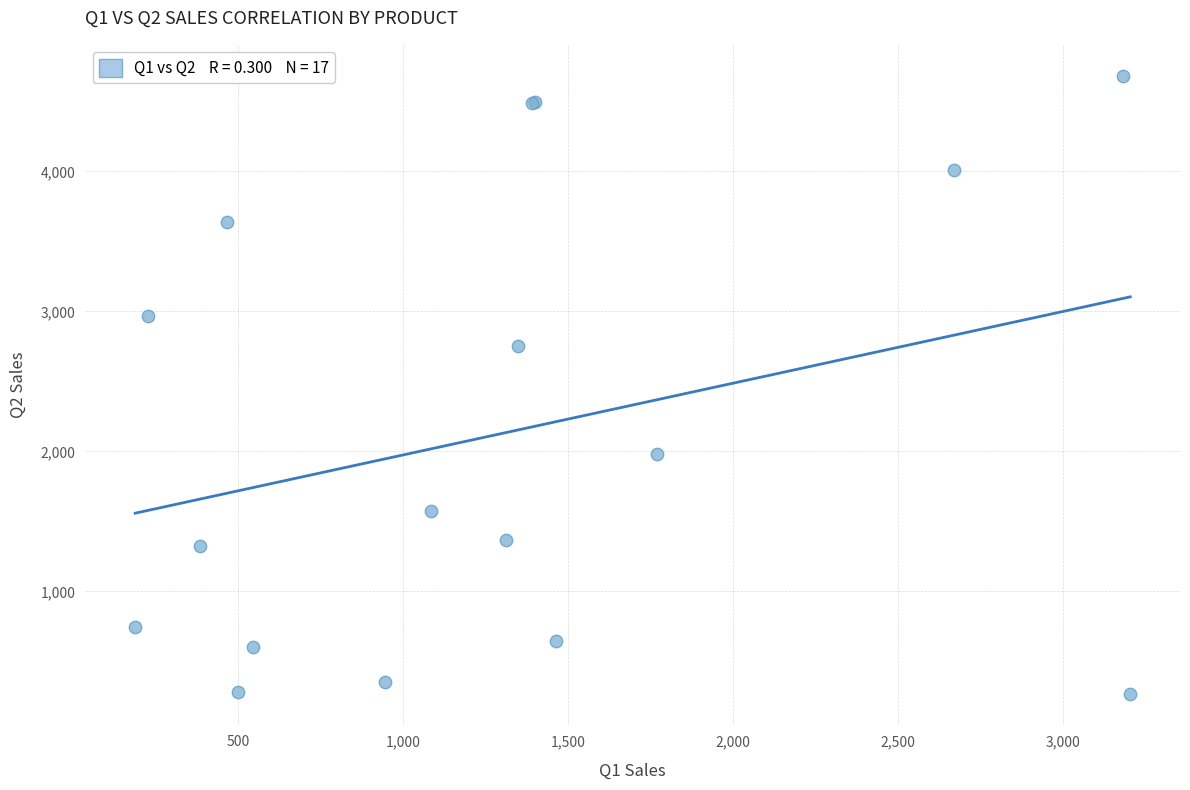

What Y value in the scatter plot is closest to 2473?

2750.7